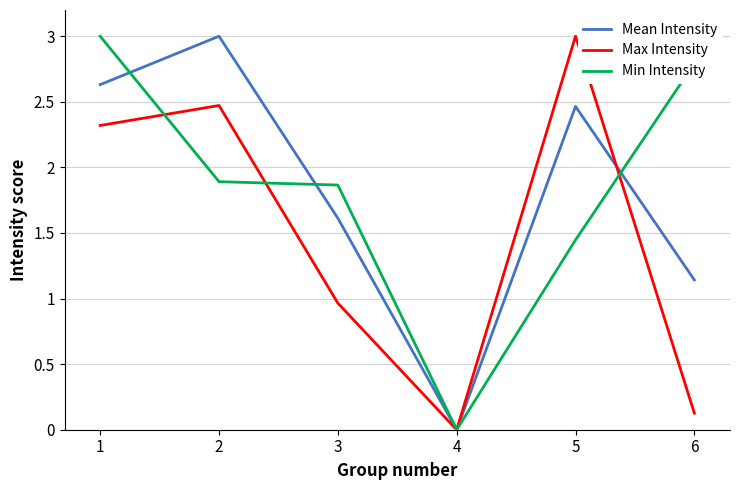

True or false: Mean Intensity has a value of 1.5 at 4.

False